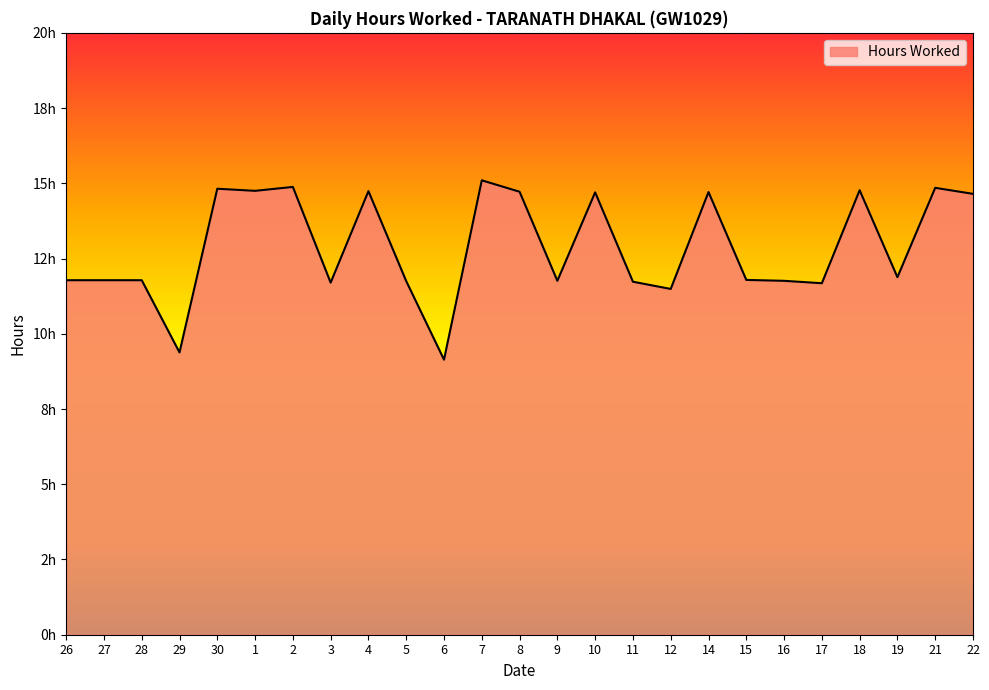

Does the chart display data point markers on the line(s)?

No